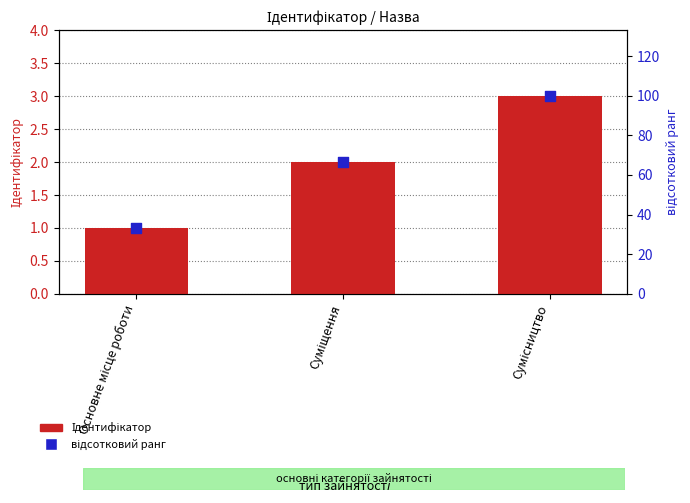

Is the value of Ідентифікатор at Основне місце роботи greater than the value of відсотковий ранг at Основне місце роботи?

No